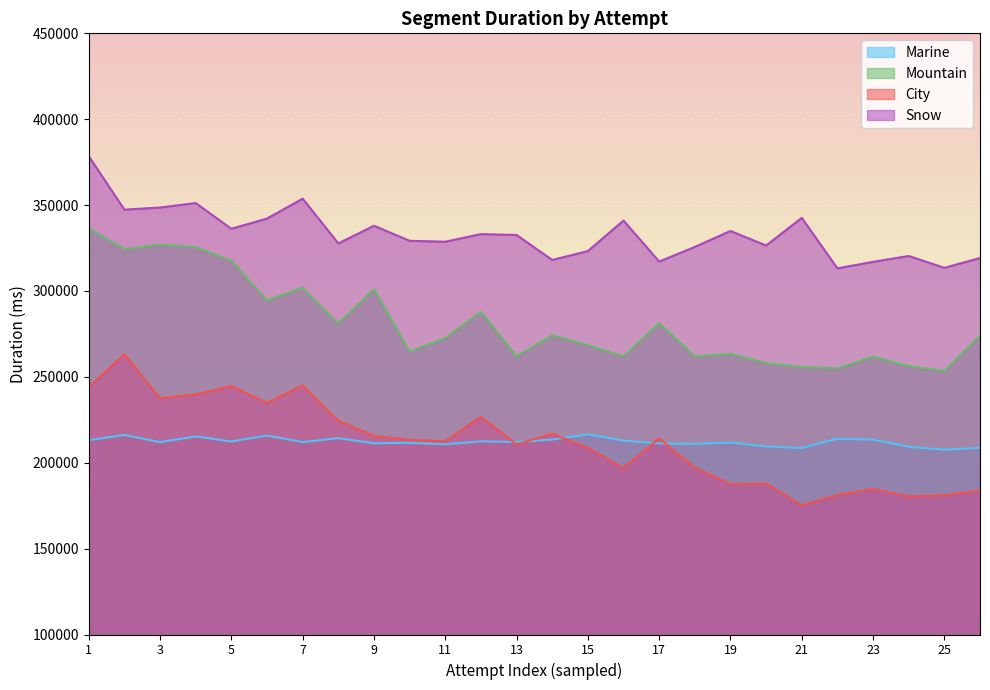

Which category has the lowest value across all series?

21